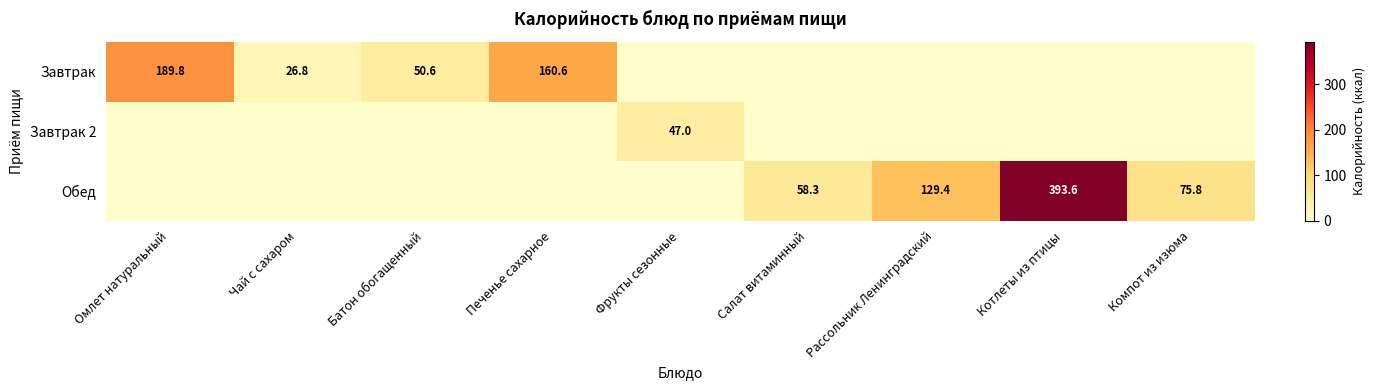

The Завтрак 2 series shows 47.0 at Фрукты сезонные. True or false?

True